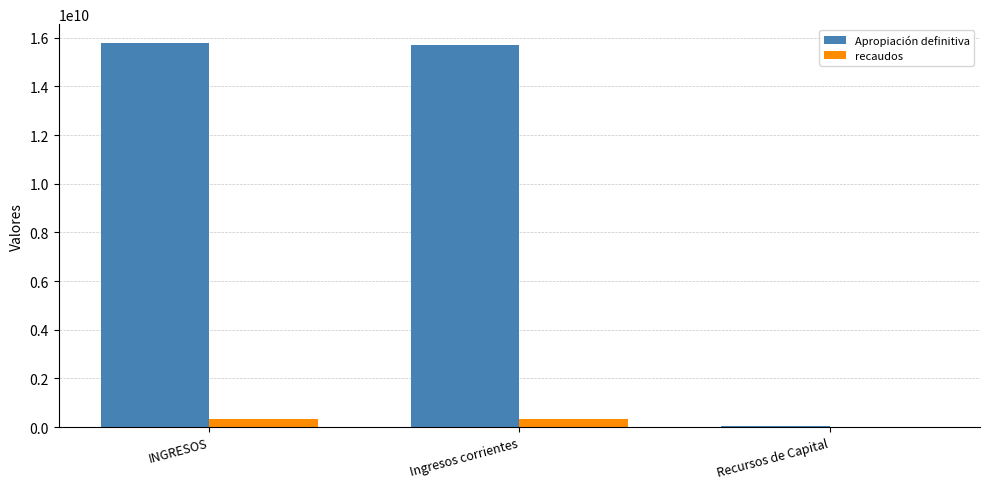

Where does the recaudos series first go above 313760250?

INGRESOS